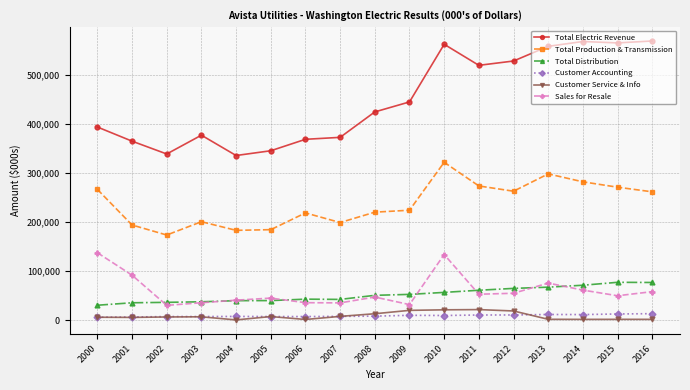

Which series changed the most between 2006 and 2011?

Total Electric Revenue